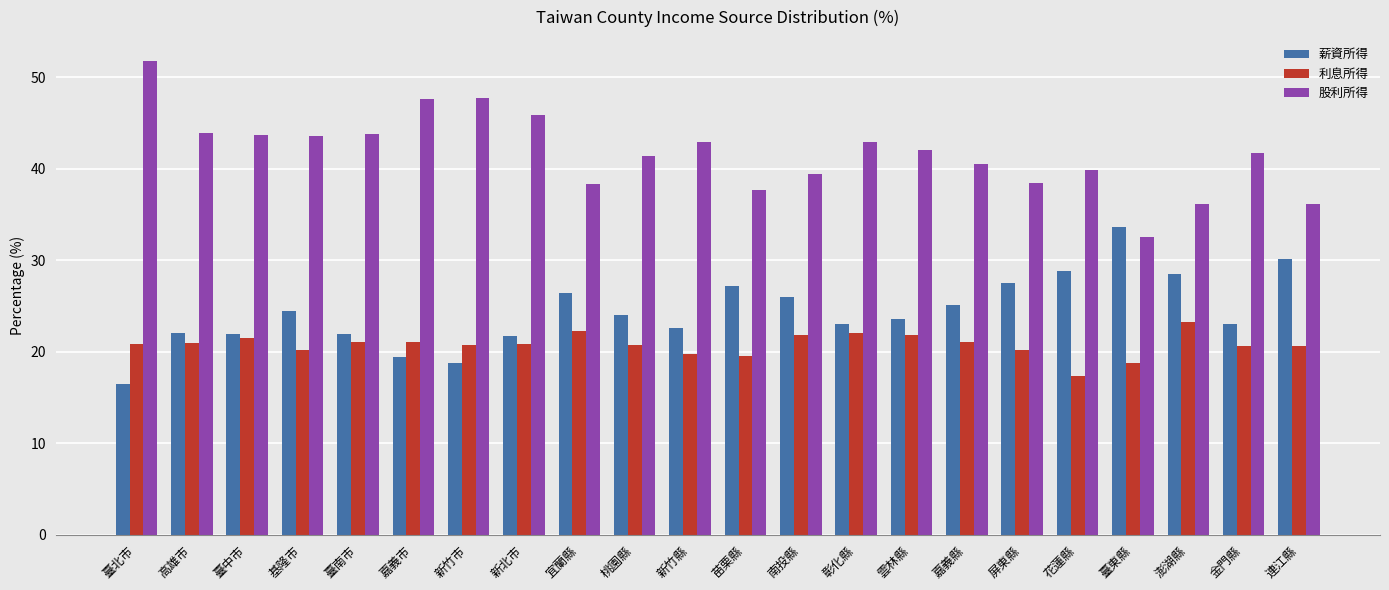

Is the value of 薪資所得 at 彰化縣 greater than the value of 利息所得 at 臺東縣?

Yes